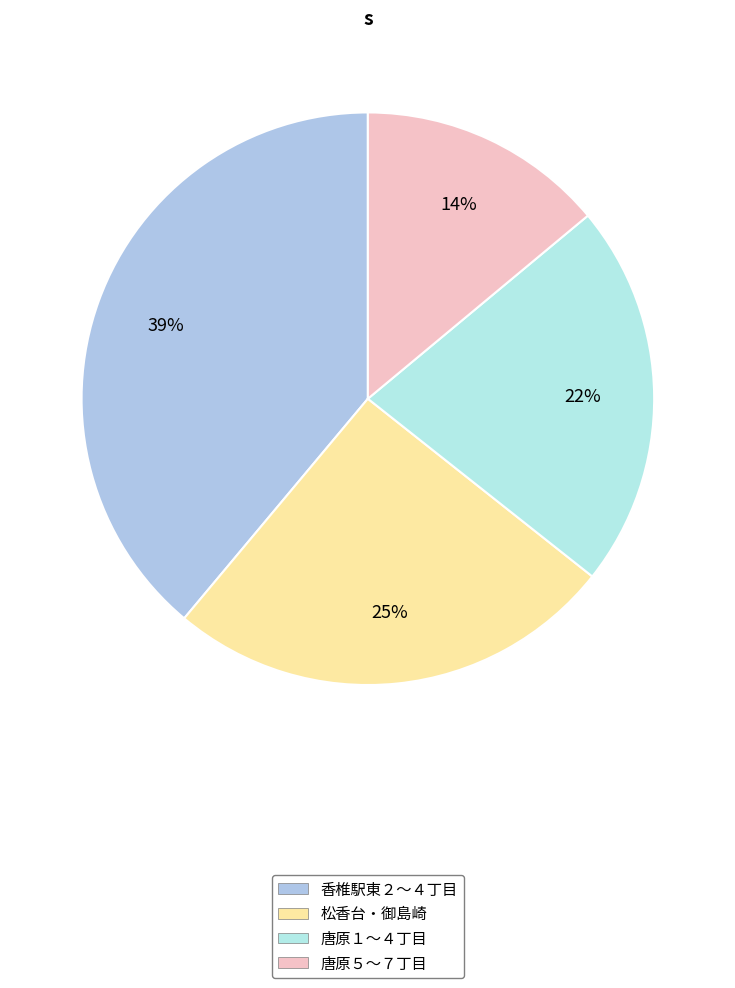

Which slice is the largest?

香椎駅東２〜４丁目